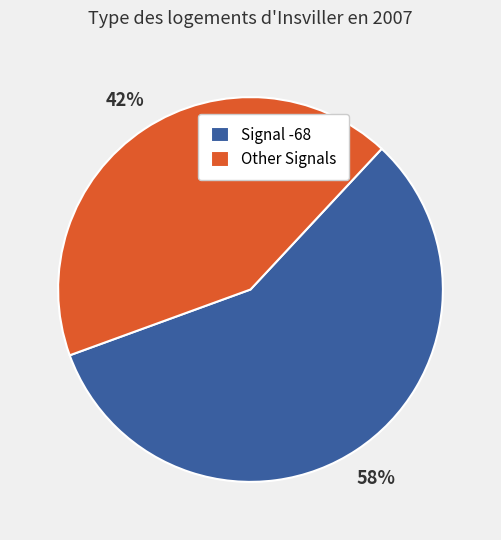

Which has a higher value, Other Signals or Signal -68?

Signal -68